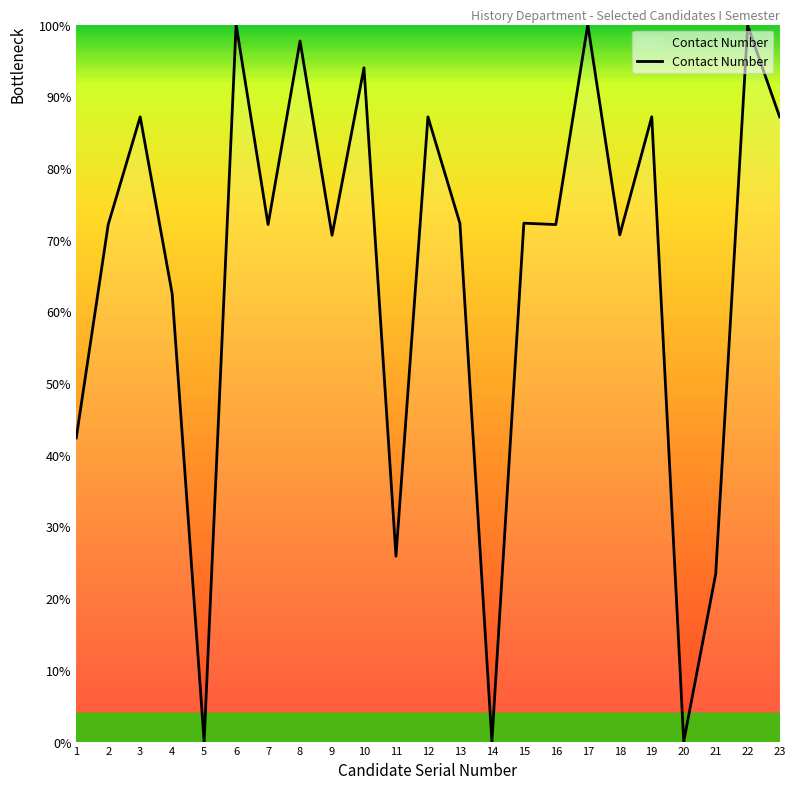

Which has a higher value, 17 or 2?

17